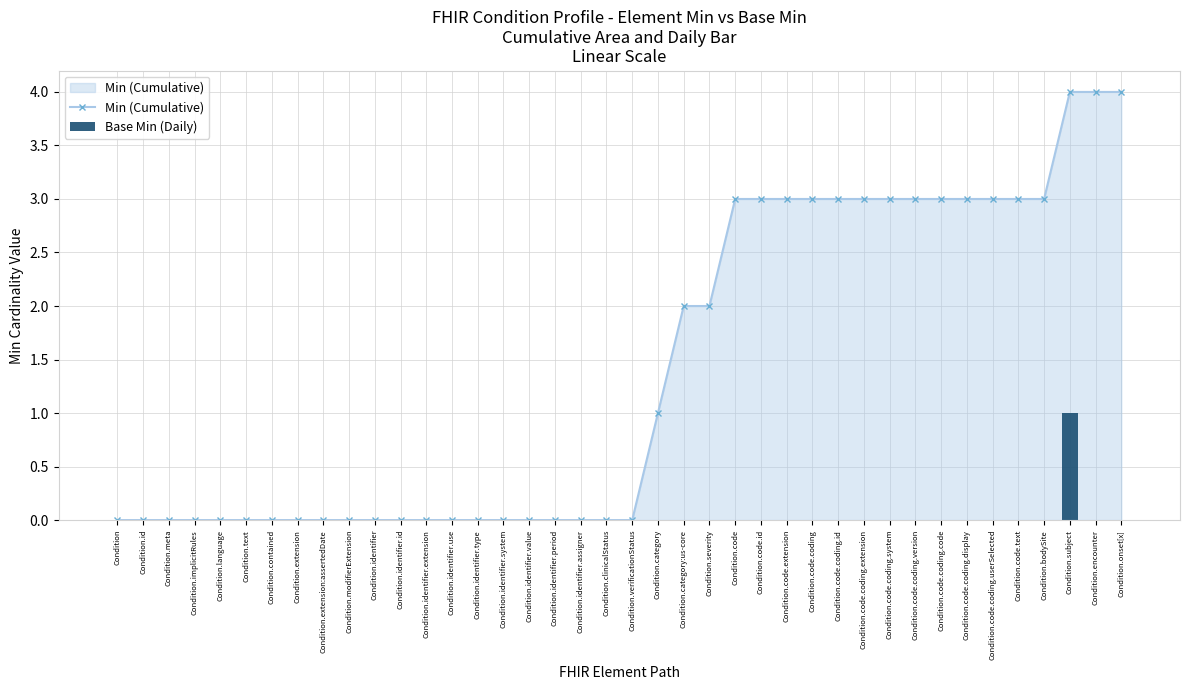

The Min (Cumulative) series shows 0 at Condition.identifier.assigner. True or false?

True